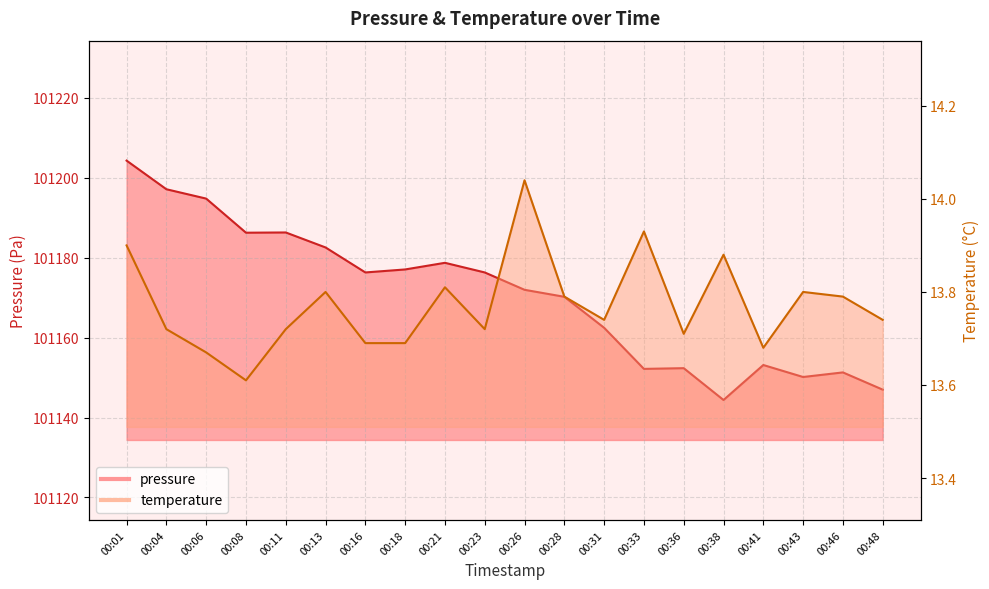

Which series changed the most between 00:41 and 00:43?

pressure